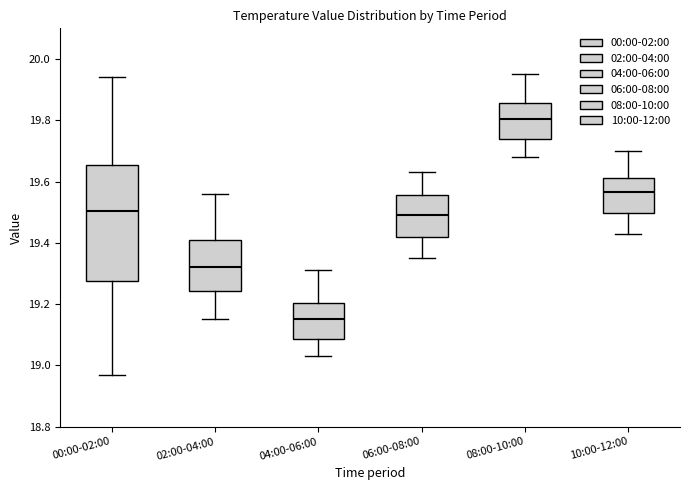

Which box has the highest median line?

08:00-10:00